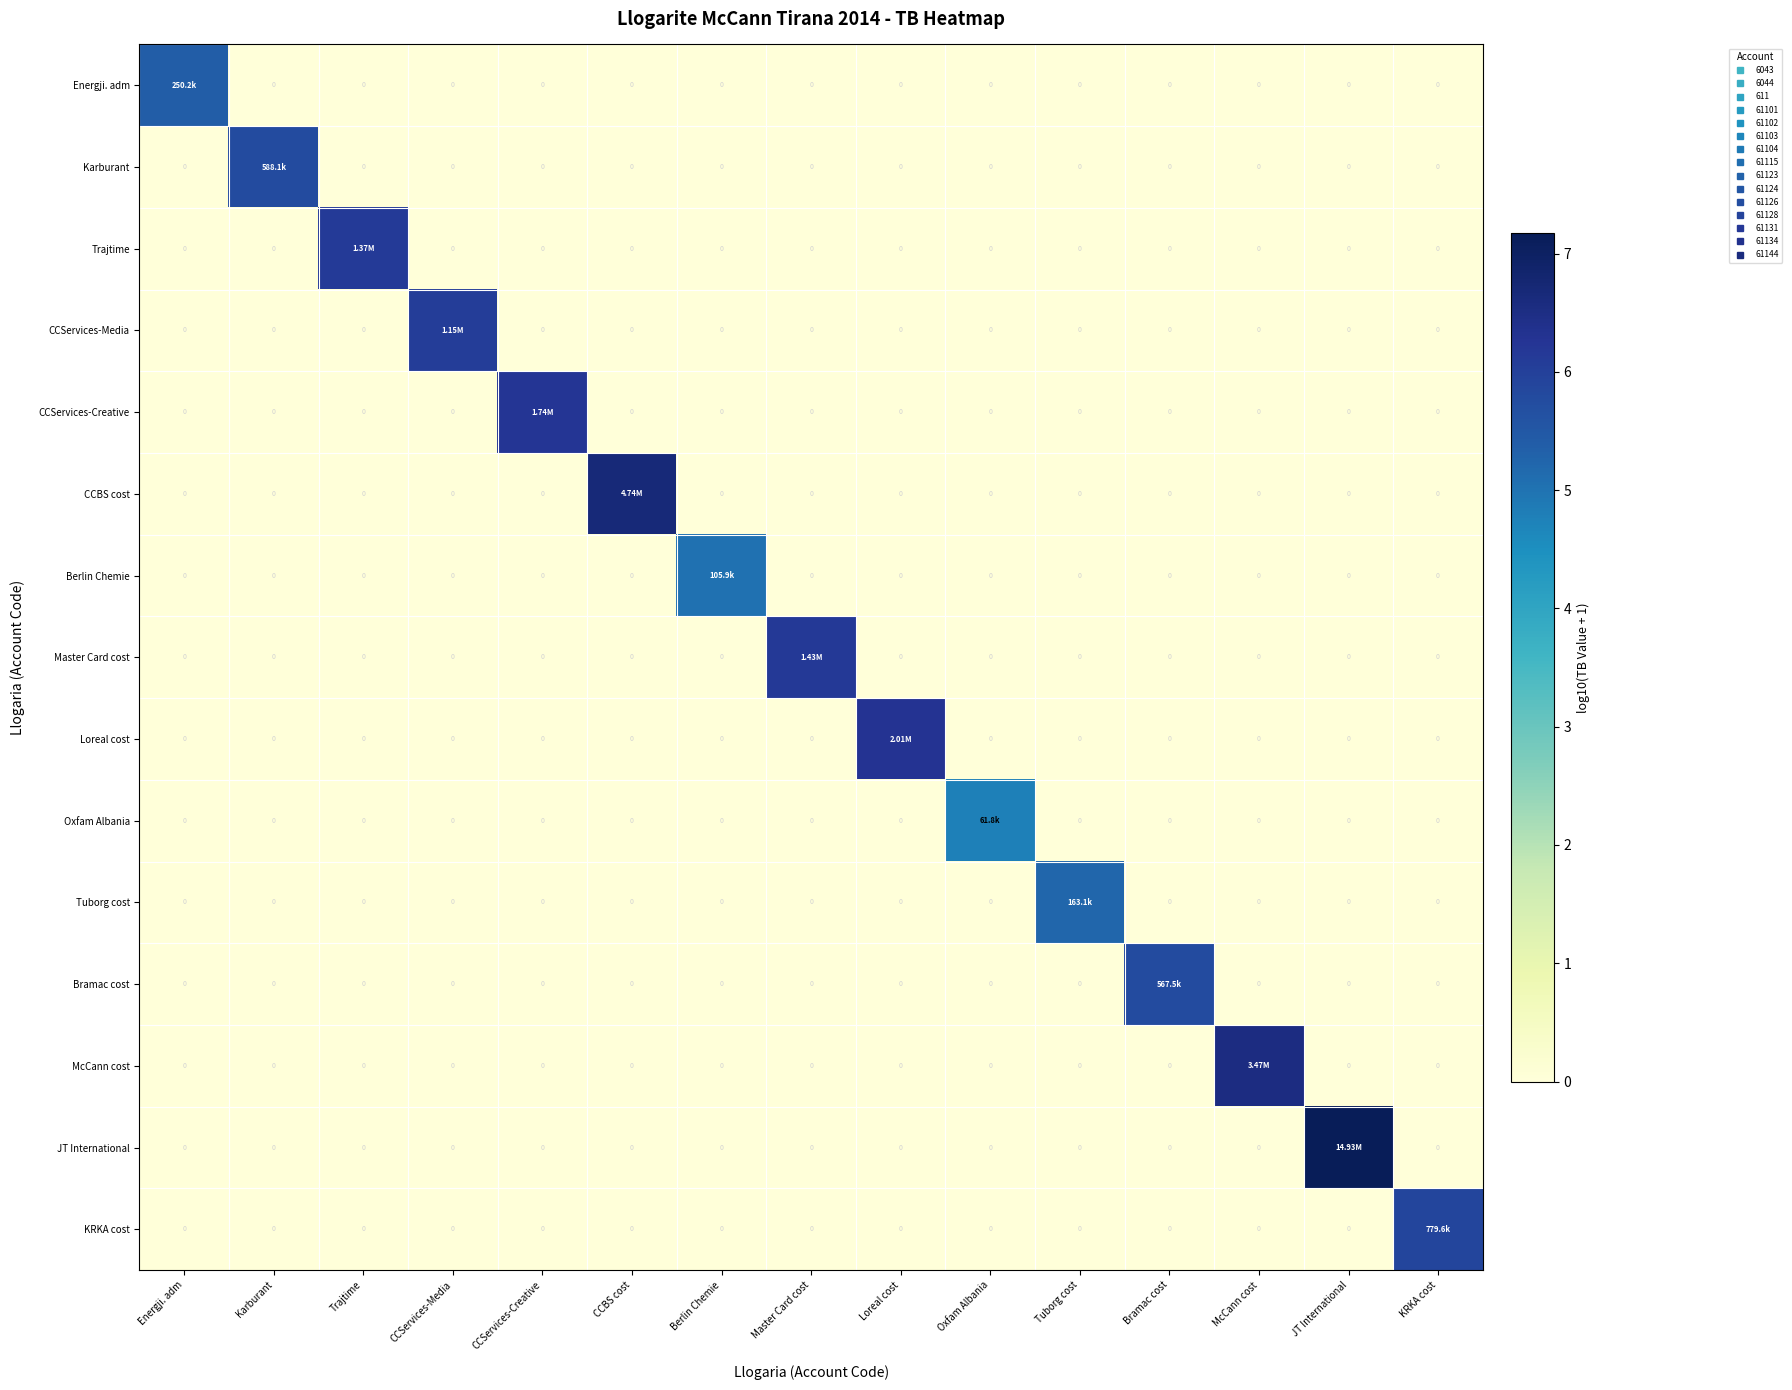

What is the spread (max minus min) of values at CCBS cost?

6.7